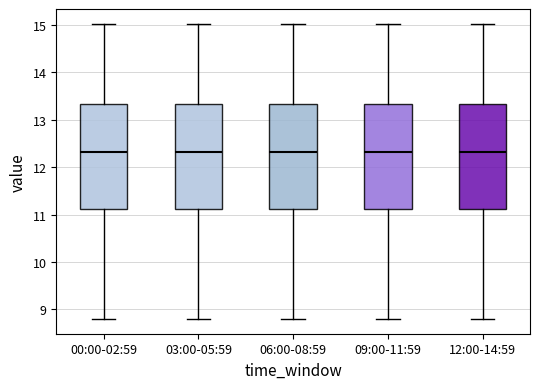

Reading left to right, read every box against the y-axis: the position of its median line, the range the box covers, and the ends of its whiskers. The values are not printed on the chart, so give them approximately, as read against the axis.

00:00-02:59: median 12.3, box 11.1 to 13.3, whiskers 8.8 to 15.0
03:00-05:59: median 12.3, box 11.1 to 13.3, whiskers 8.8 to 15.0
06:00-08:59: median 12.3, box 11.1 to 13.3, whiskers 8.8 to 15.0
09:00-11:59: median 12.3, box 11.1 to 13.3, whiskers 8.8 to 15.0
12:00-14:59: median 12.3, box 11.1 to 13.3, whiskers 8.8 to 15.0